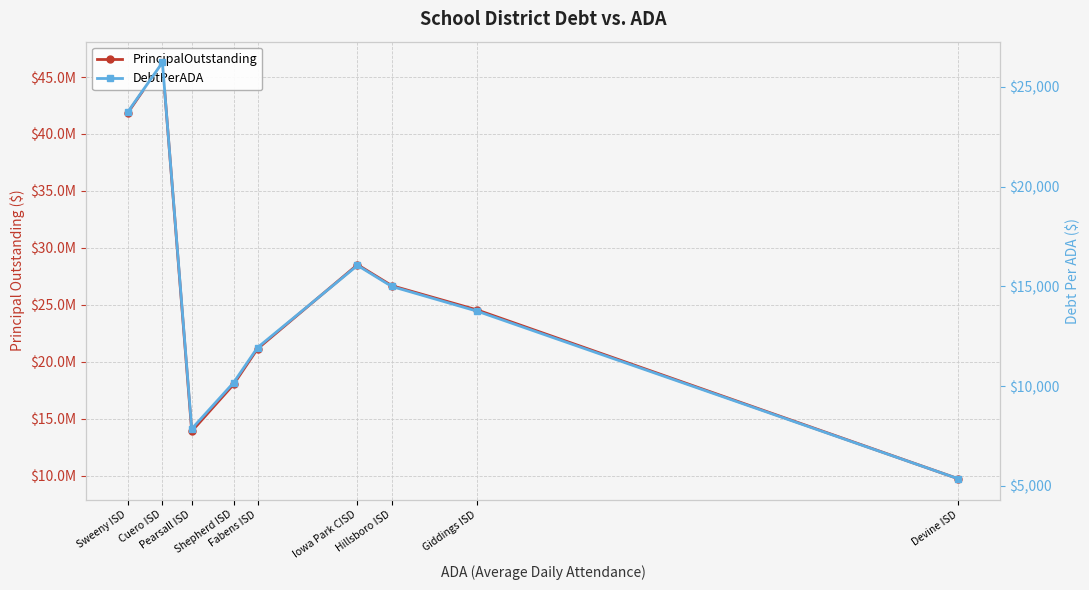

At which category is the sum across all series the highest?

Cuero ISD